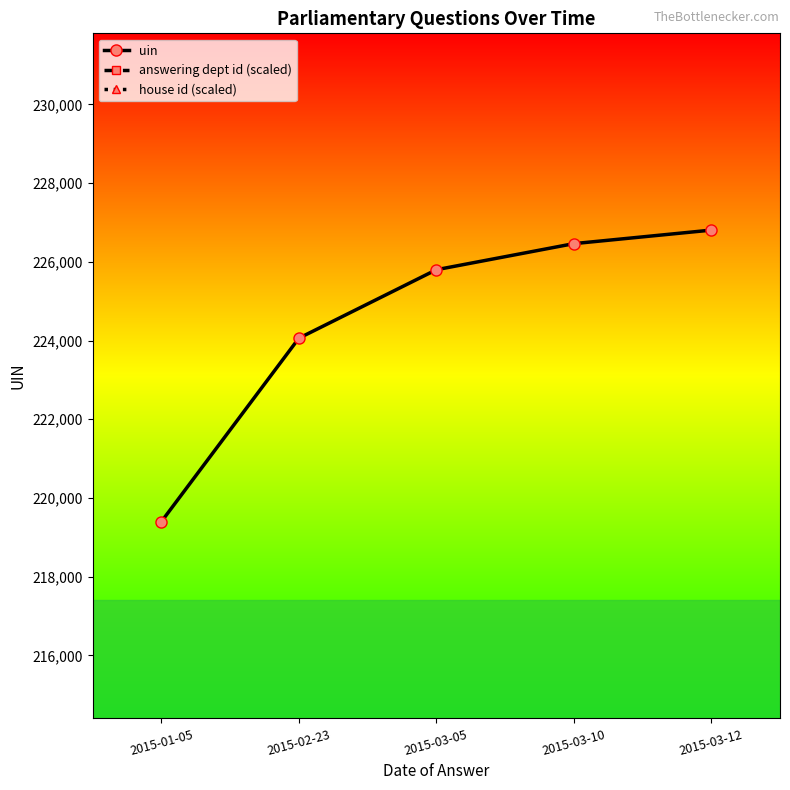

Which category has the highest value across all series?

2015-03-12